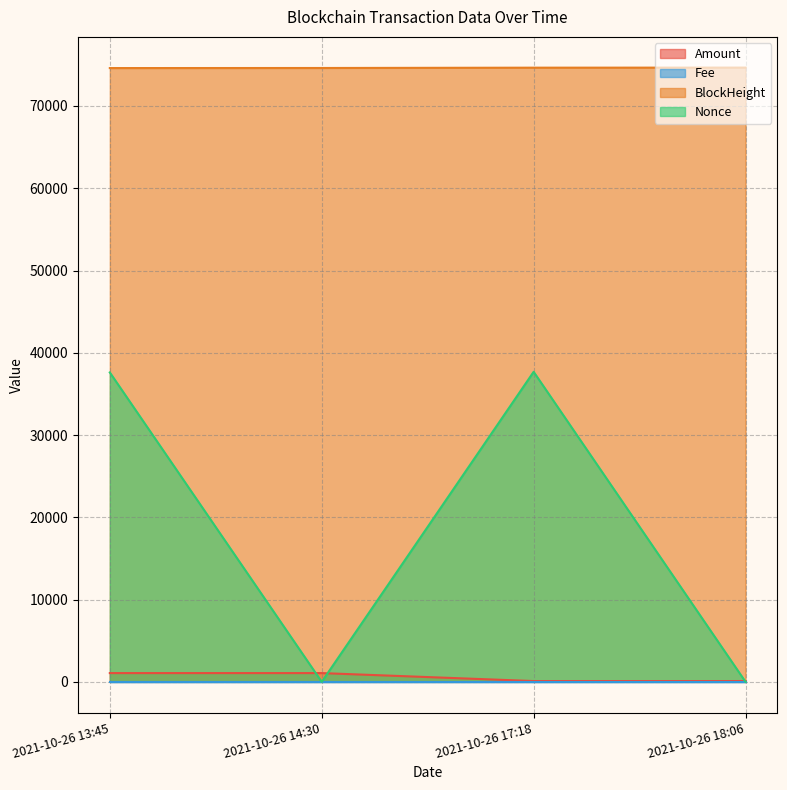

True or false: Amount and BlockHeight cross at least once.

False